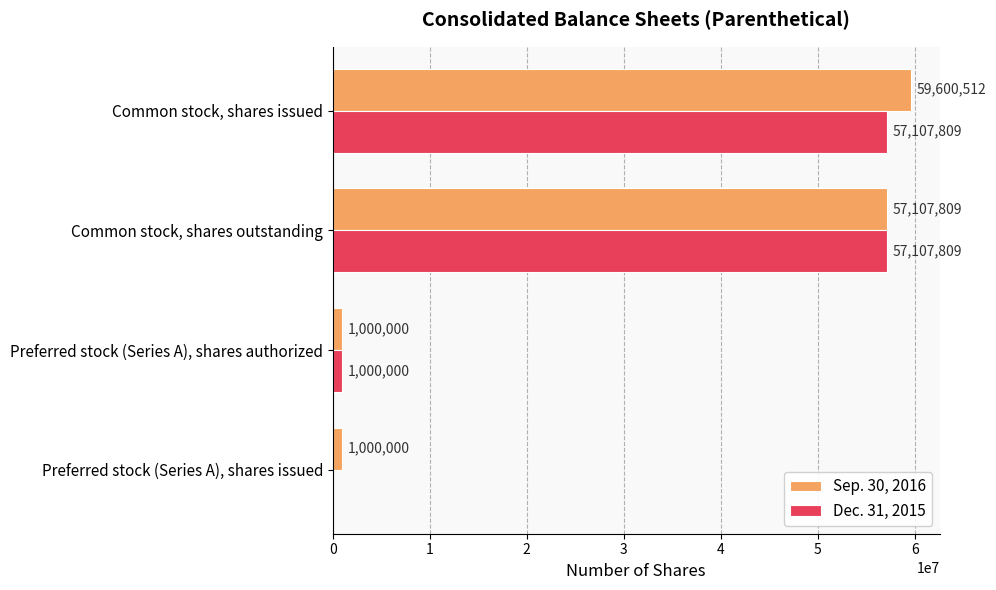

What is the maximum value shown in the chart?

59600512